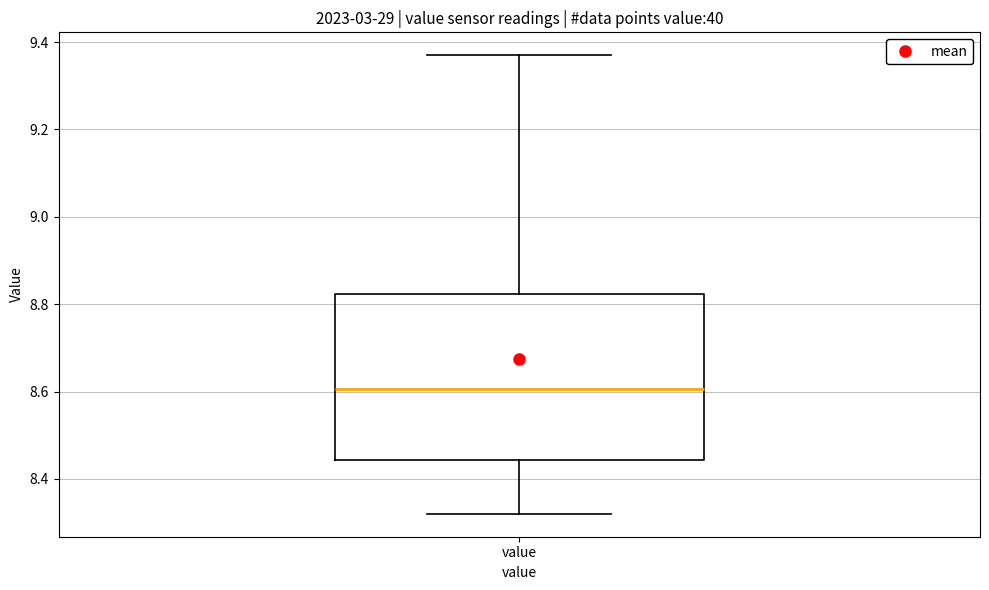

Transcribe this box plot: give where the median line is, the range the box spans, and where the two whiskers end, as read against the y-axis. The values are not printed on the chart, so give them approximately, as read against the axis.

median 8.60, box 8.44 to 8.82, whiskers 8.32 to 9.38